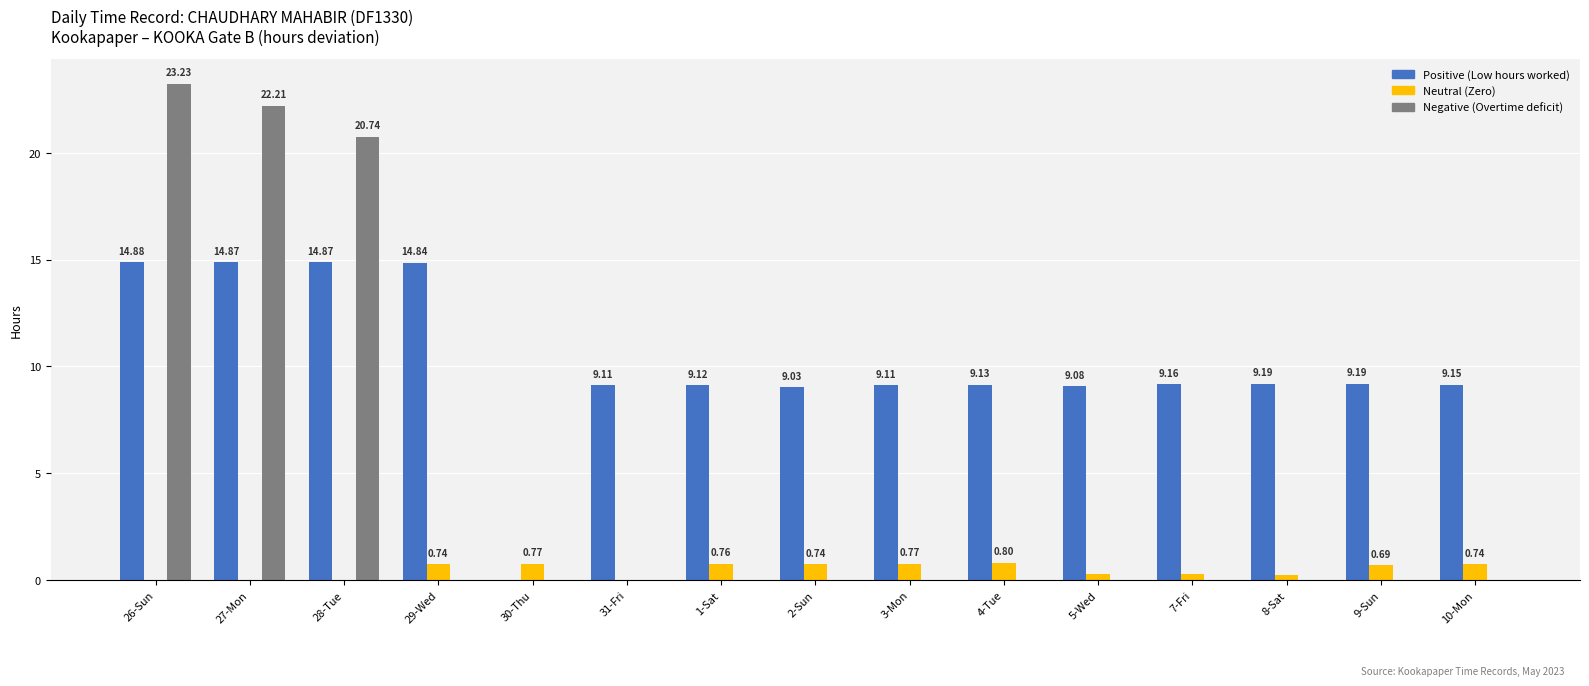

Which series changed the most between 27-Mon and 4-Tue?

Negative (Overtime deficit)